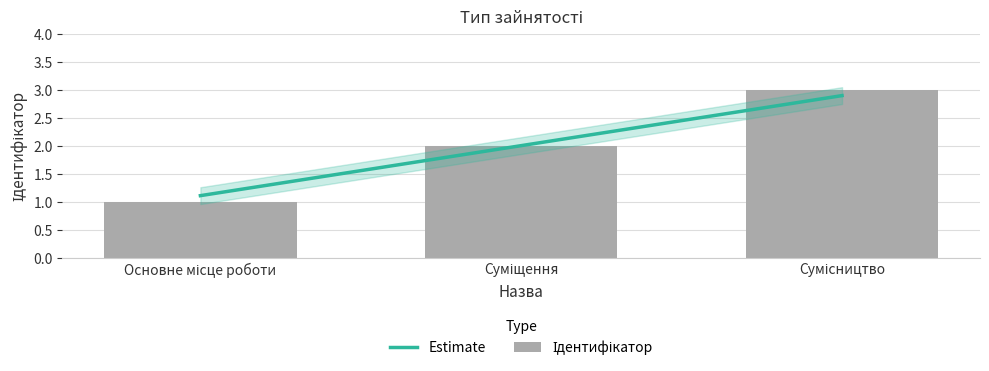

What is the value of the Estimate bar at the 3rd from the left?

2.9